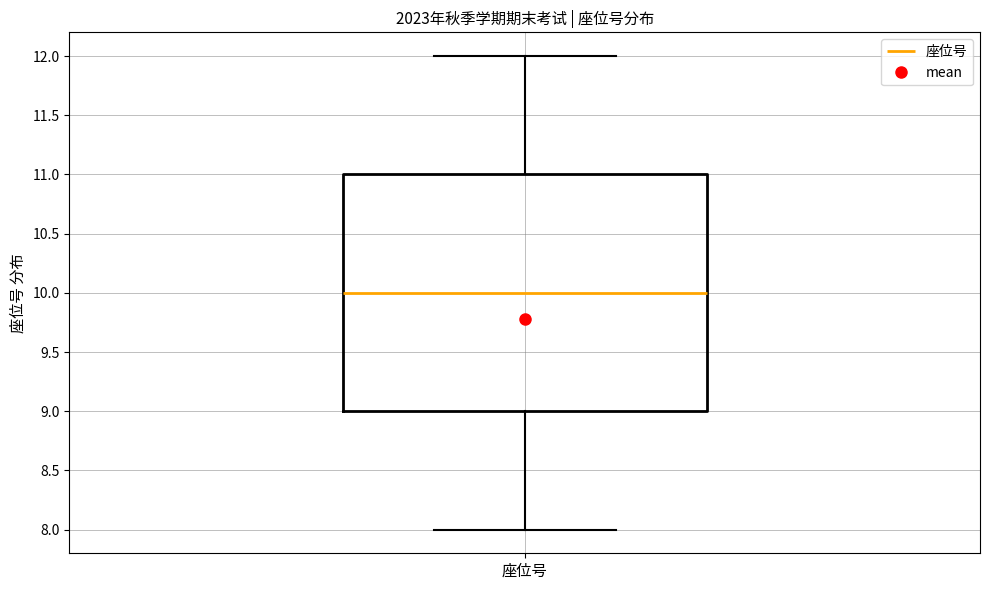

Transcribe this box plot: give where the median line is, the range the box spans, and where the two whiskers end, as read against the y-axis. The values are not printed on the chart, so give them approximately, as read against the axis.

median 10, box 9 to 11, whiskers 8 to 12